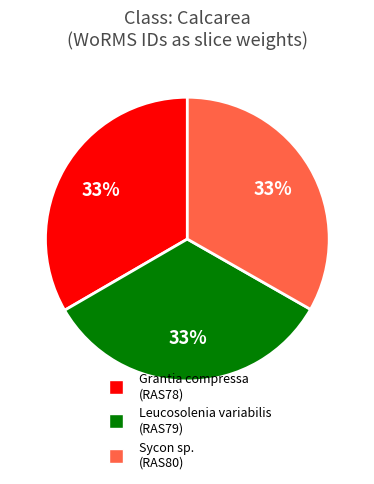

Count the number of slices in the pie.

3